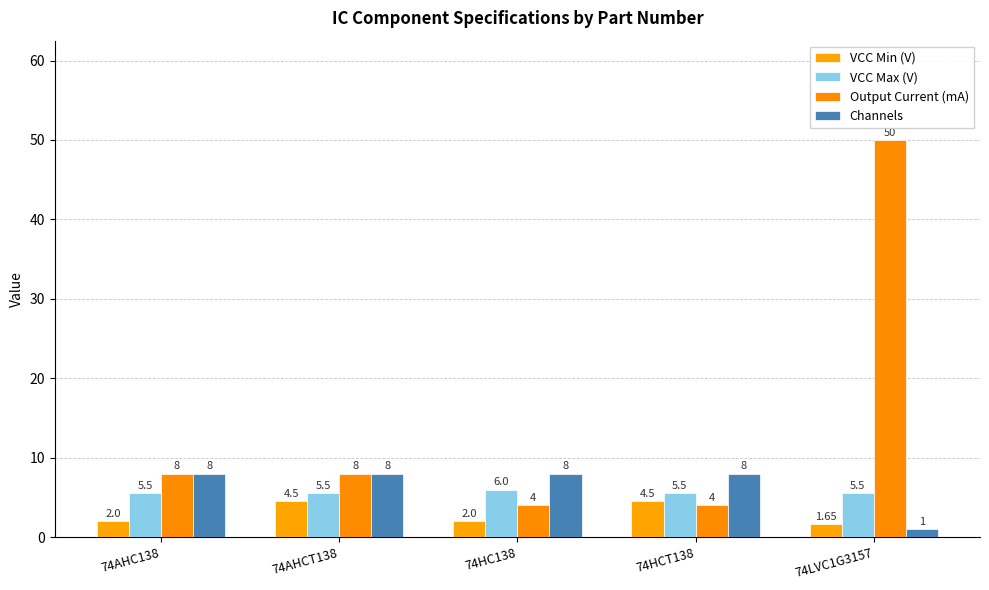

What is the value of the Channels bar at the 3rd from the left?

8.0